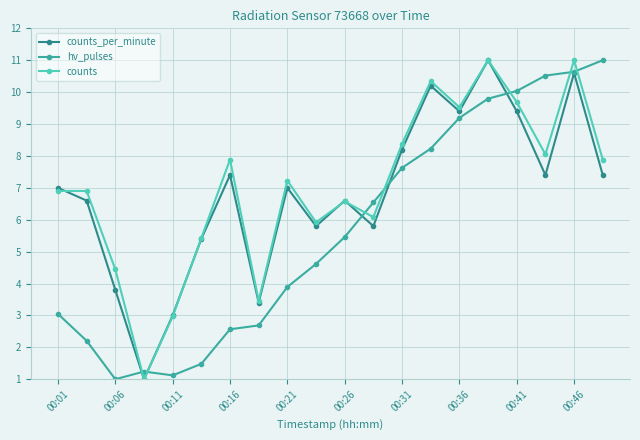

After their last crossing, which series has the higher values: hv_pulses or counts_per_minute?

hv_pulses